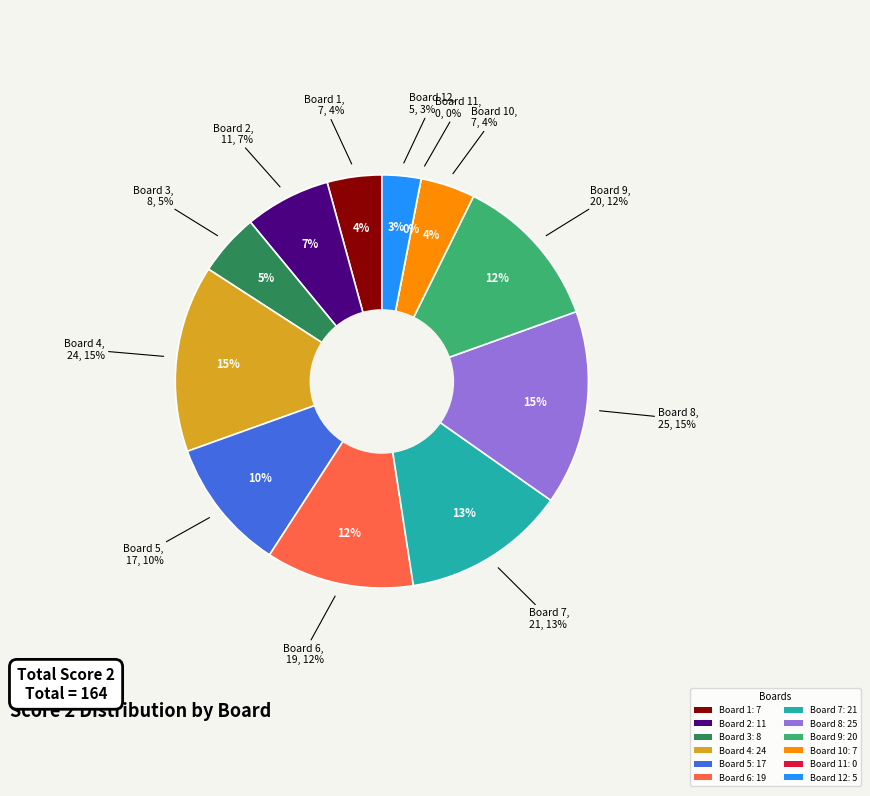

Is Board 1 the majority of the pie?

No